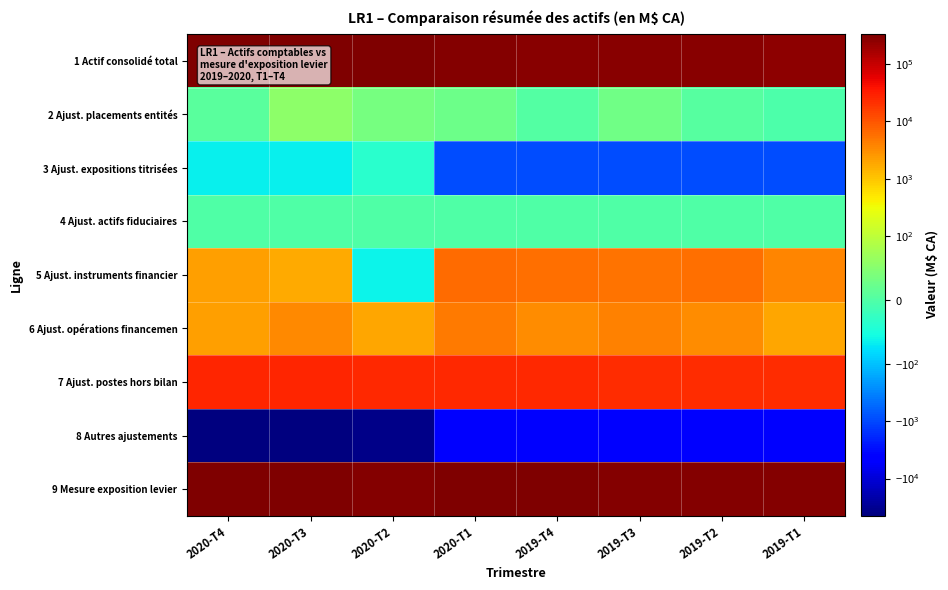

Rank the series by their maximum value, from highest to lowest.

1 Actif consolidé total, 9 Mesure exposition levier, 7 Ajust. postes hors bilan, 5 Ajust. instruments financier, 6 Ajust. opérations financemen, 2 Ajust. placements entités, 4 Ajust. actifs fiduciaires, 3 Ajust. expositions titrisées, 8 Autres ajustements